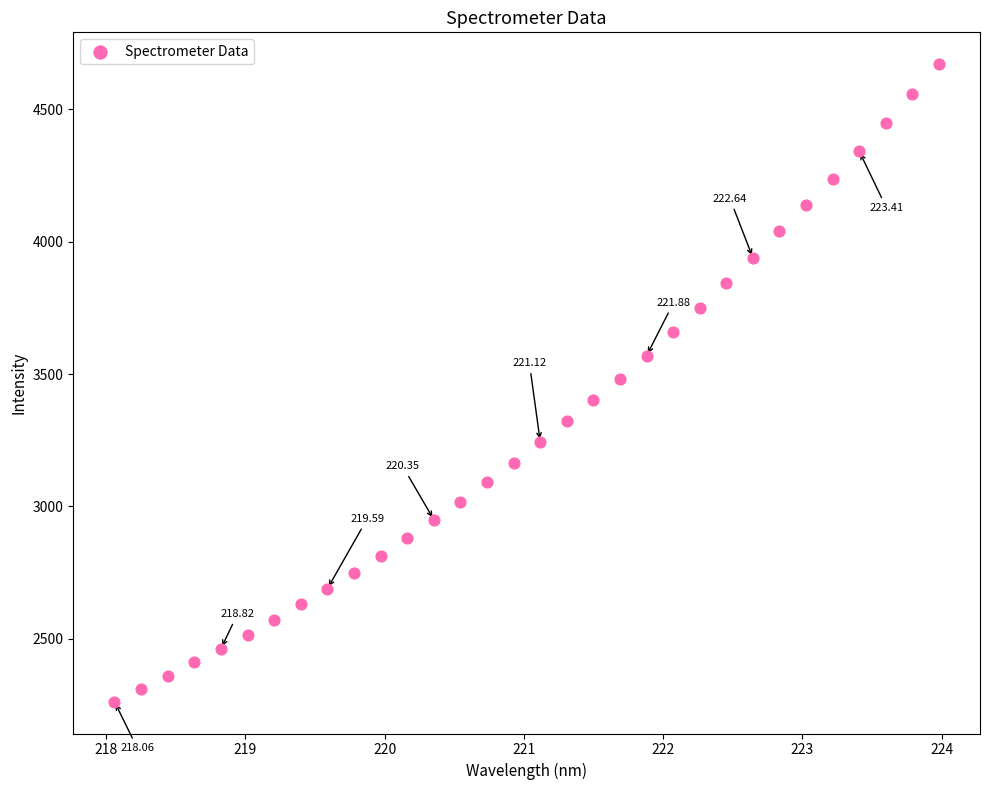

What is the range of X values (max minus min)?

5.9